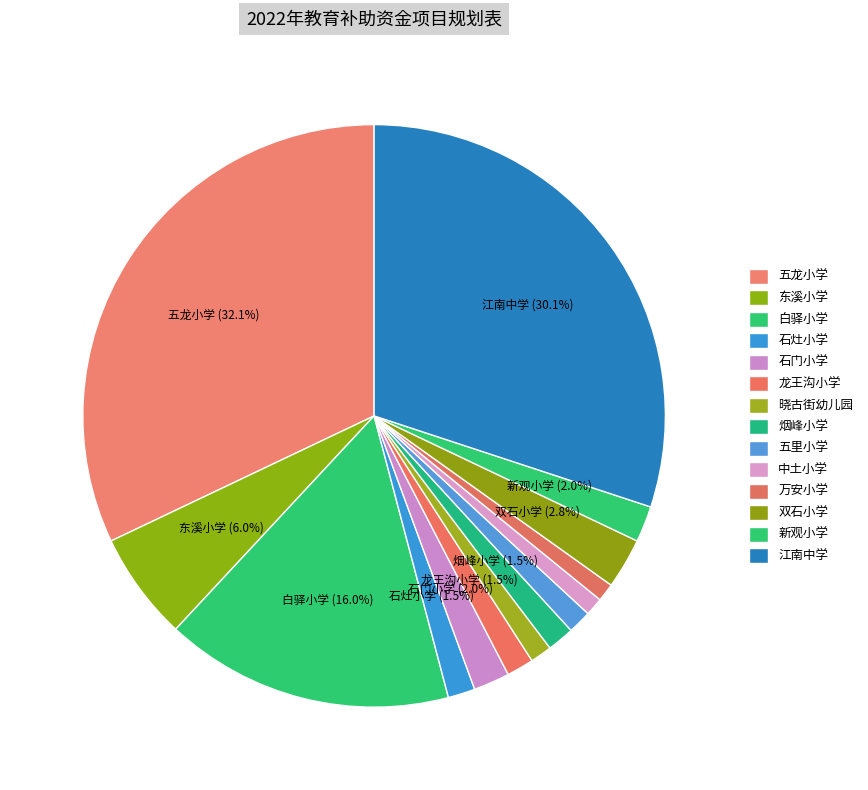

To the nearest percent, what is the combined percentage of 万安小学 and 中土小学?

2%